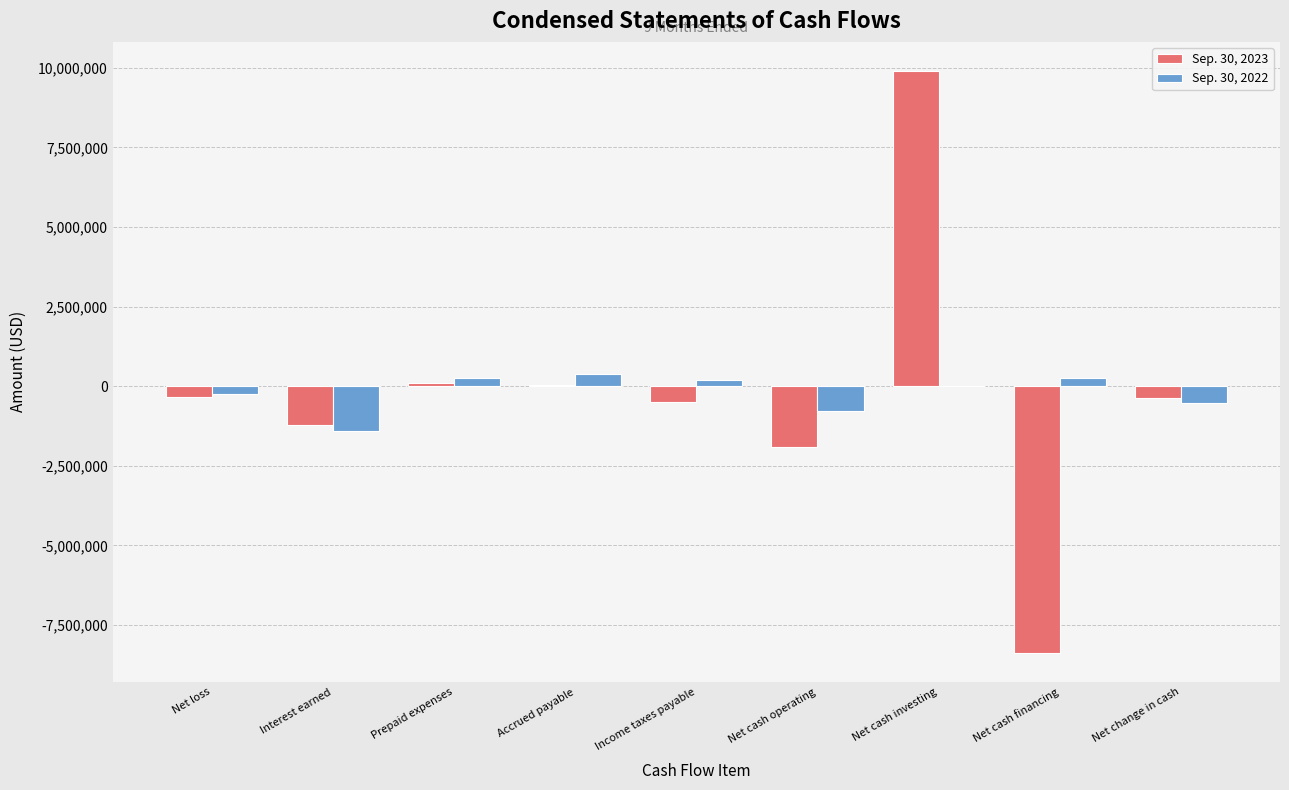

The Sep. 30, 2023 series shows -490538 at Income taxes payable. True or false?

True